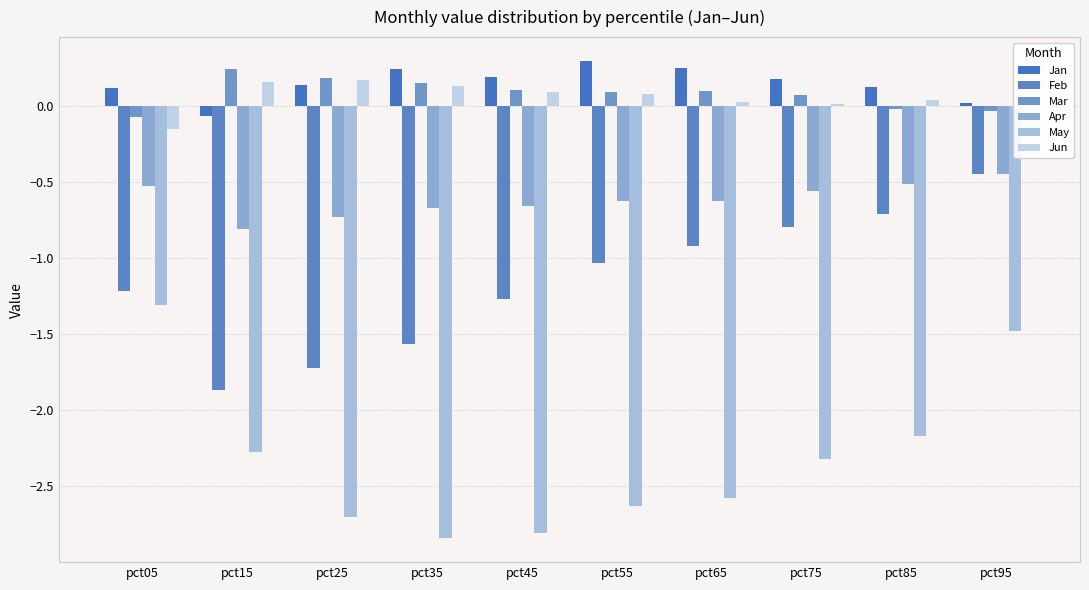

Are the bars grouped side by side (vs. stacked)?

Yes